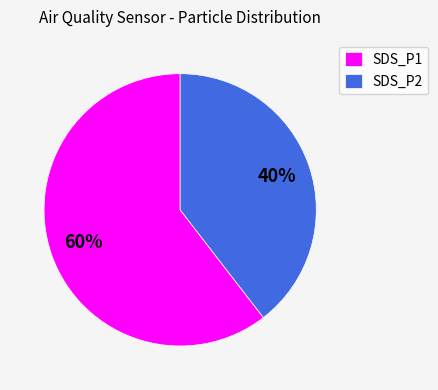

To the nearest percent, what is the combined percentage of SDS_P1 and SDS_P2?

100%